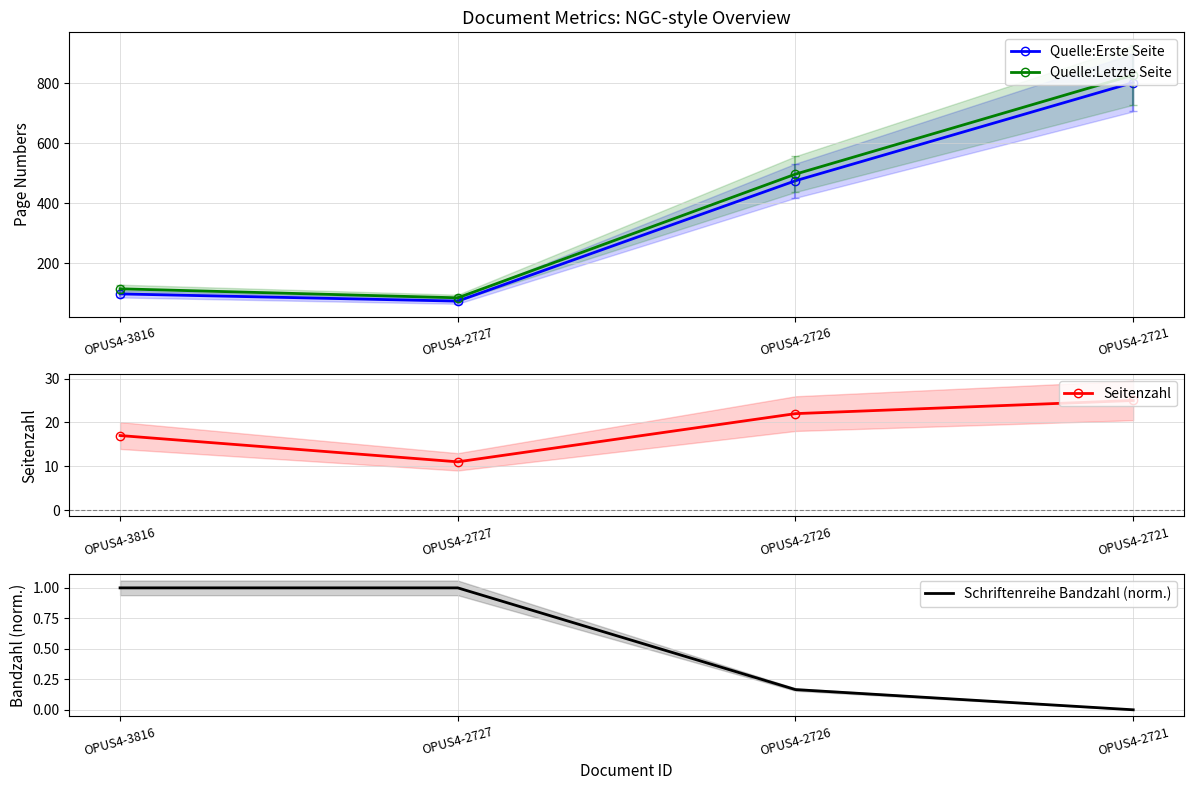

At which category does Quelle:Letzte Seite reach its first local valley?

OPUS4-2727